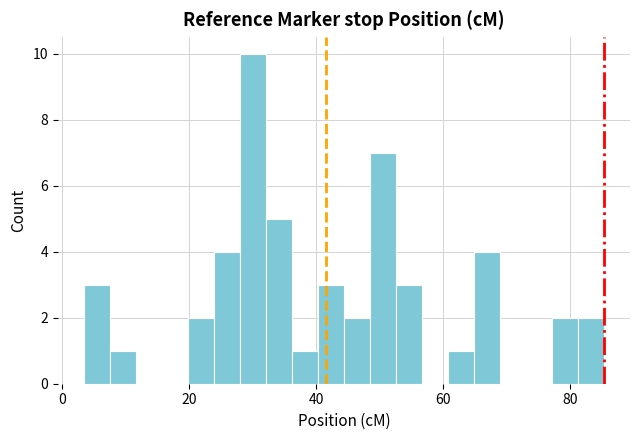

Read against the x-axis, roughly where is the centre of the tallest bar?

30